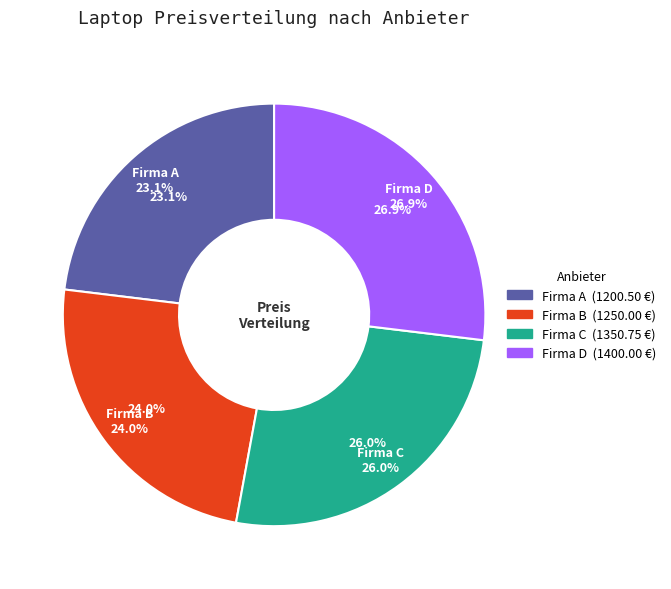

Rank the categories by value from lowest to highest.

Firma A, Firma B, Firma C, Firma D